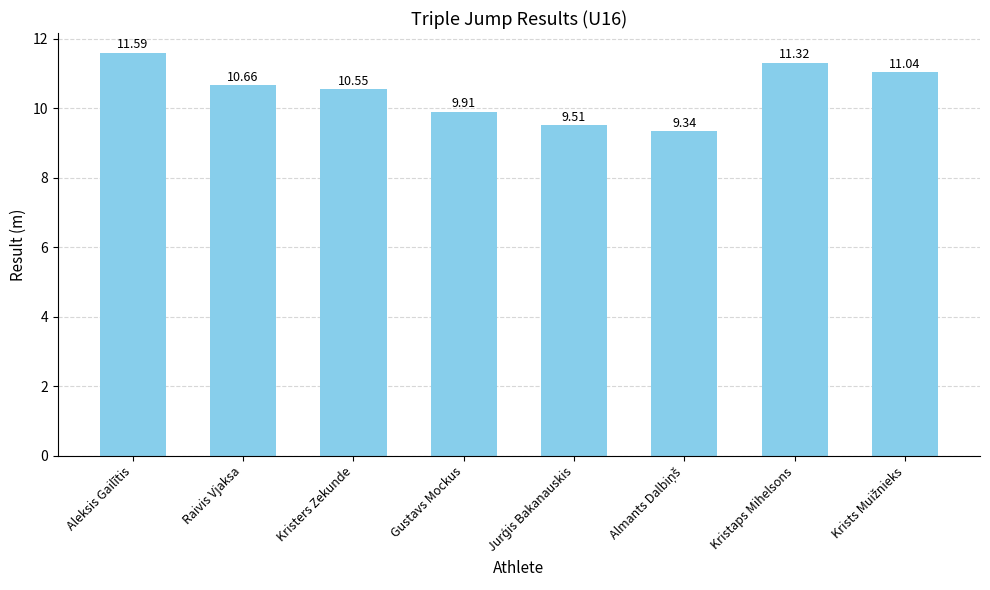

What position from the right is Kristaps Mihelsons?

2